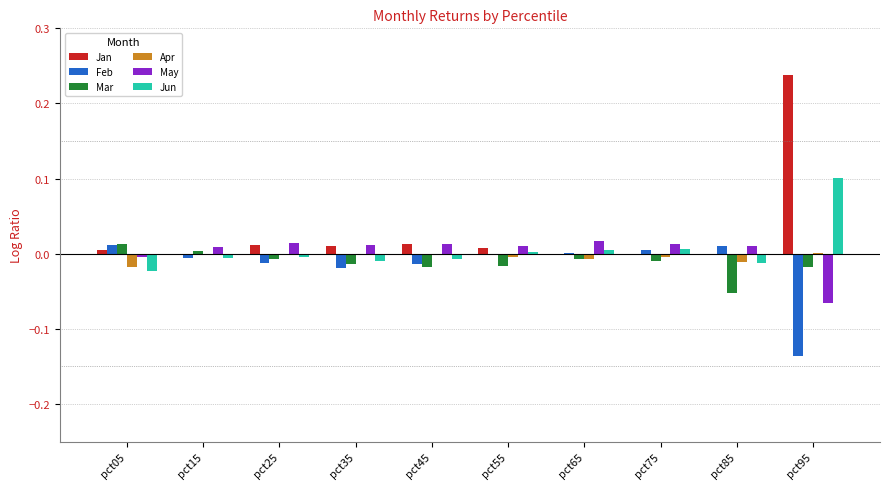

Which series has the largest range (max minus min)?

Jan